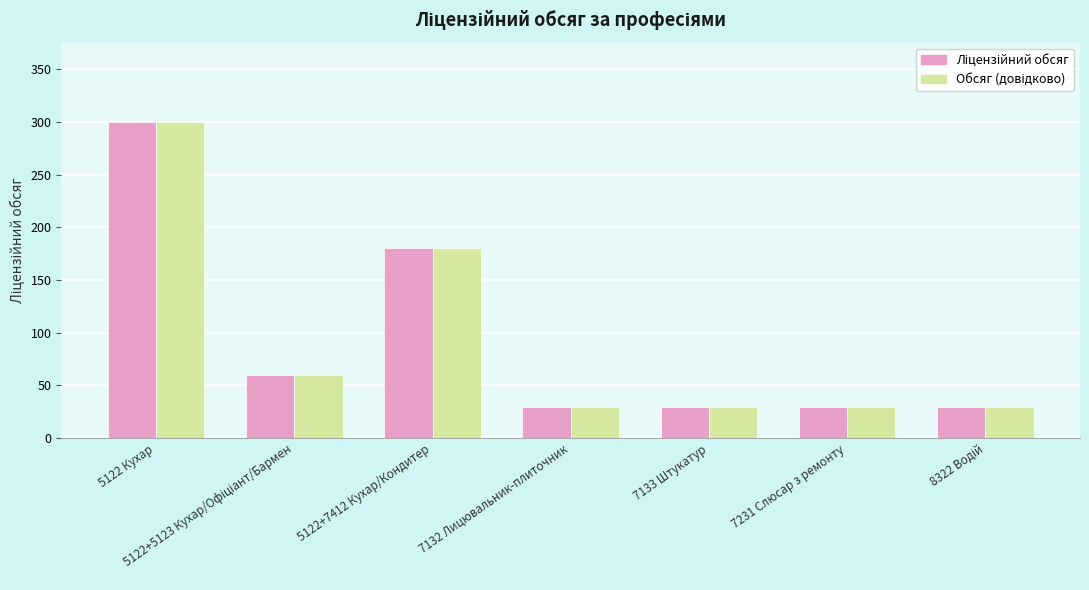

What is the total value across all series at 5122 Кухар?

600